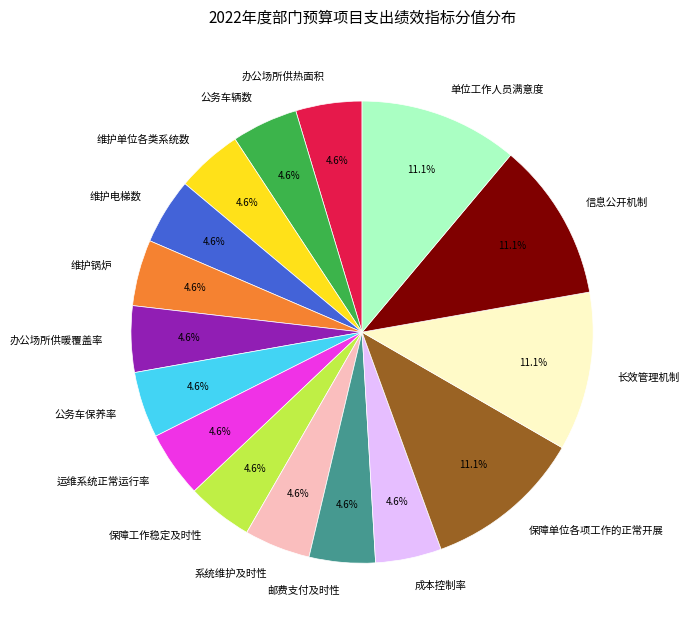

Is the sum of 办公场所供暖覆盖率 and 单位工作人员满意度 greater than half?

No